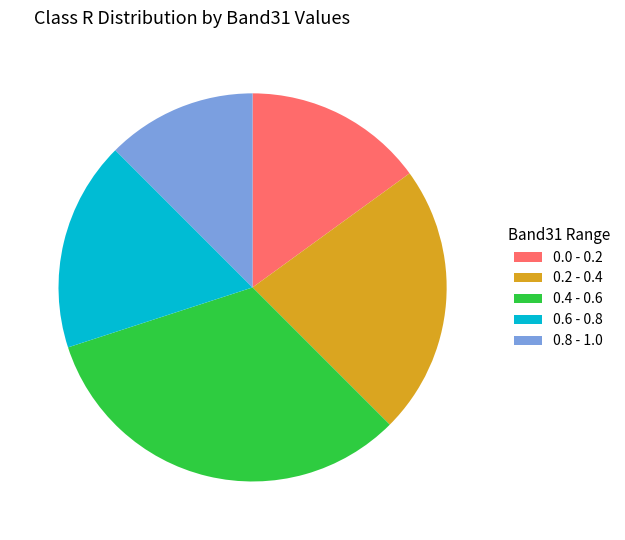

Which category has the biggest portion of the pie?

0.4 - 0.6